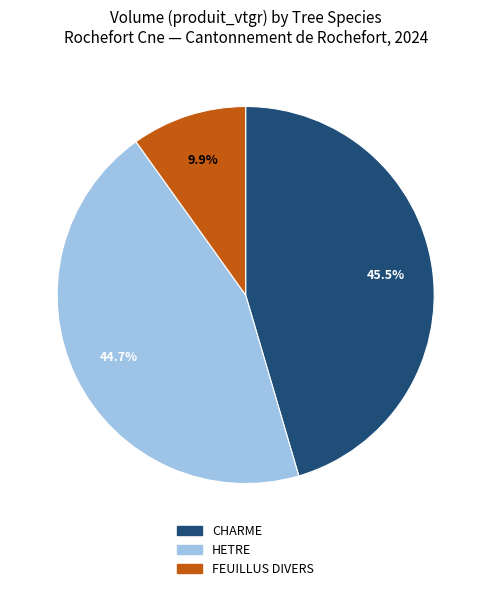

Which slice is the smallest?

FEUILLUS DIVERS